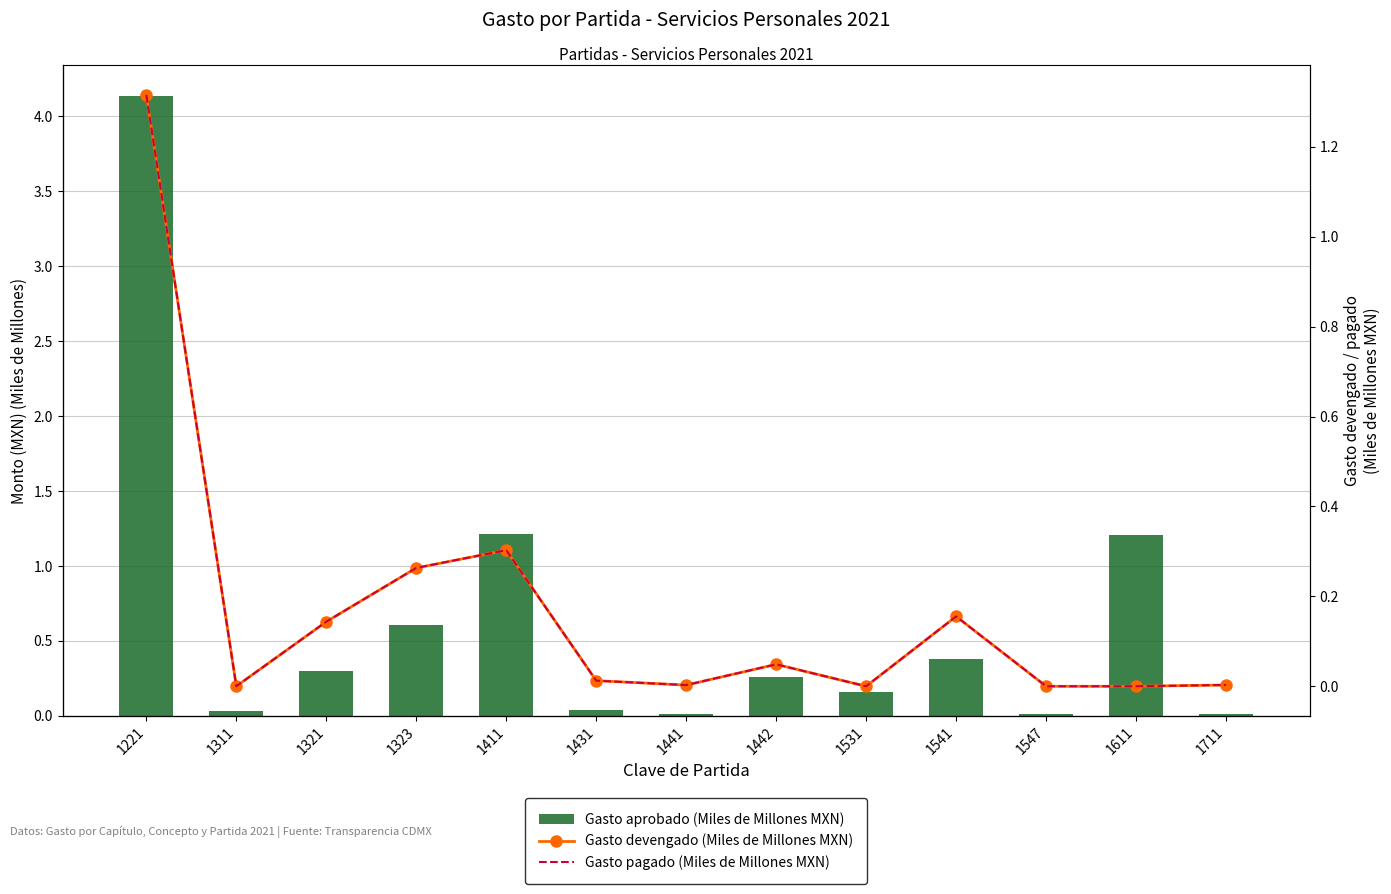

At how many categories does at least one series exceed 1?

3